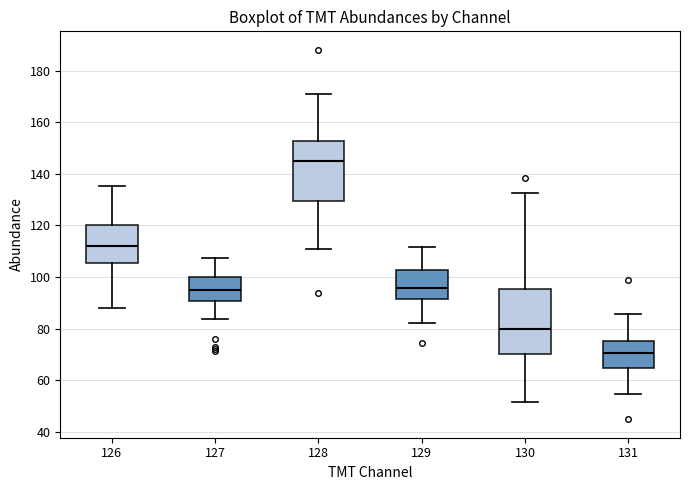

Reading left to right, read every box against the y-axis: the position of its median line, the range the box covers, and the ends of its whiskers. The values are not printed on the chart, so give them approximately, as read against the axis.

126: median 112, box 106 to 120, whiskers 88 to 136
127: median 94, box 90 to 100, whiskers 84 to 108
128: median 146, box 130 to 152, whiskers 112 to 172
129: median 96, box 92 to 102, whiskers 82 to 112
130: median 80, box 70 to 96, whiskers 52 to 132
131: median 70, box 64 to 76, whiskers 54 to 86